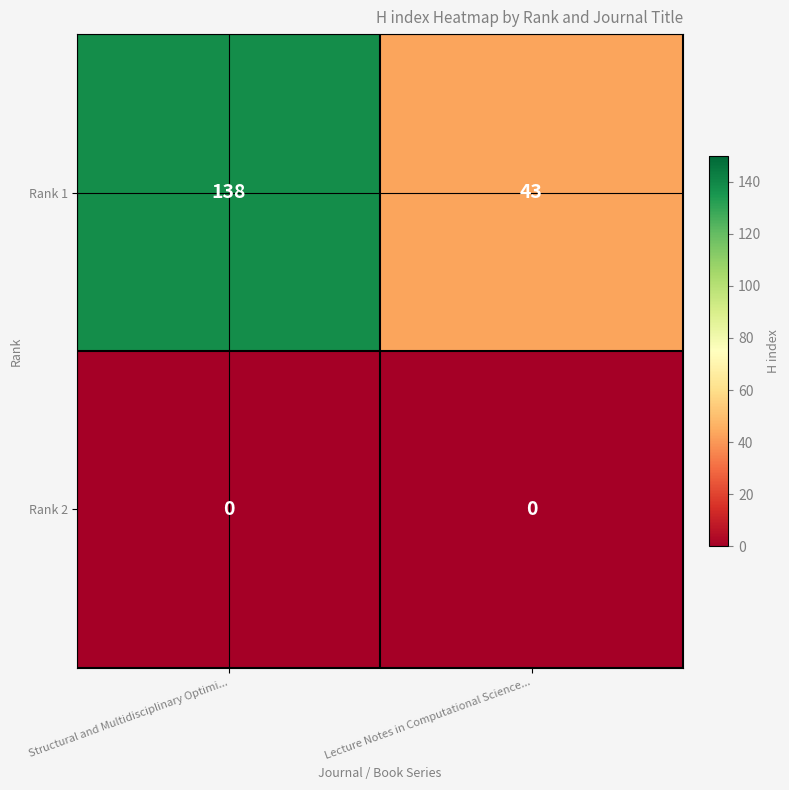

What is the approximate value of Rank 1 at Structural and Multidisciplinary Optimi..., to the nearest 10?

140